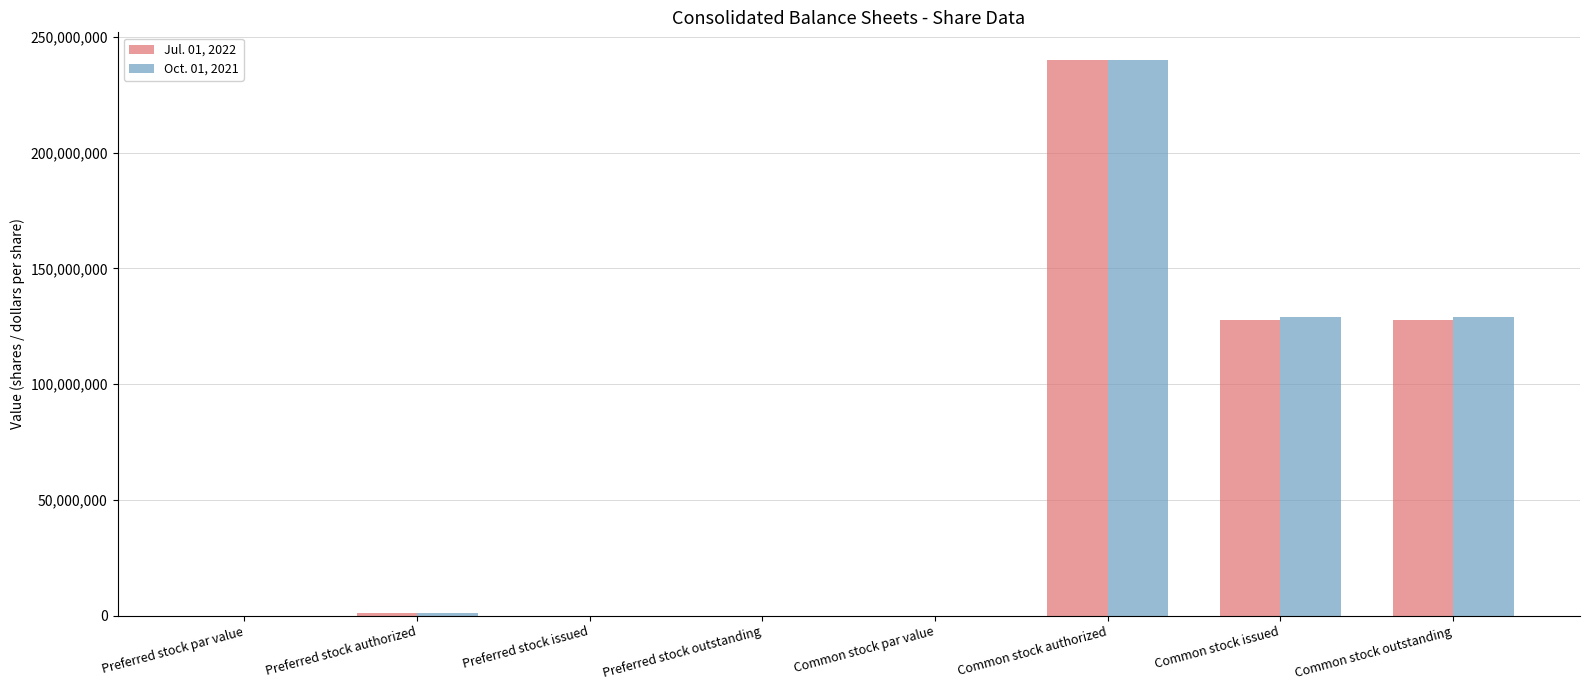

Which series changed the most between Preferred stock issued and Common stock issued?

Oct. 01, 2021